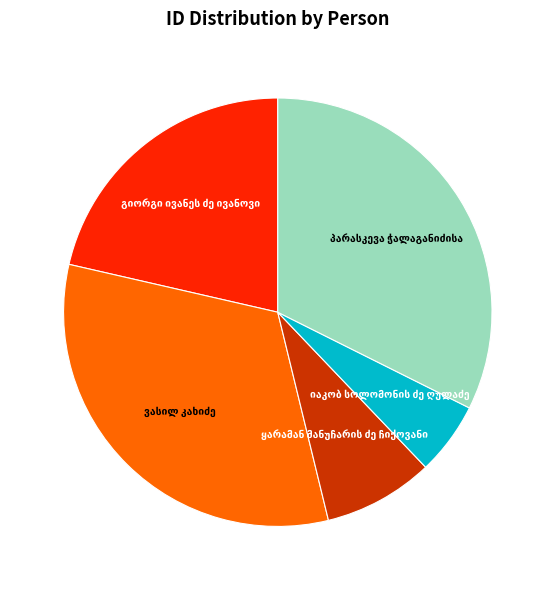

Does any single category account for the majority?

No